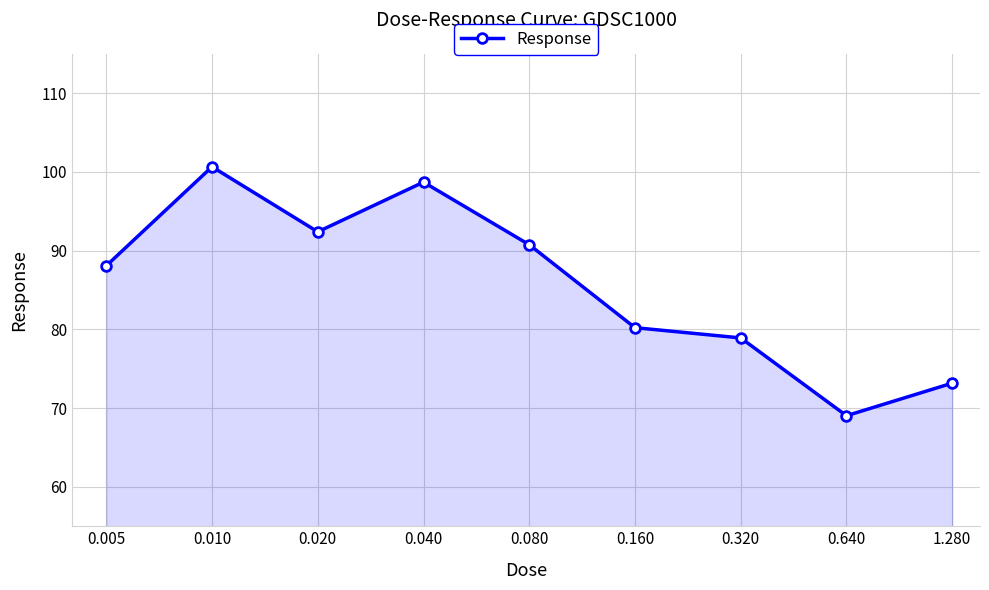

What is the value of the 8th point from the left?

69.0